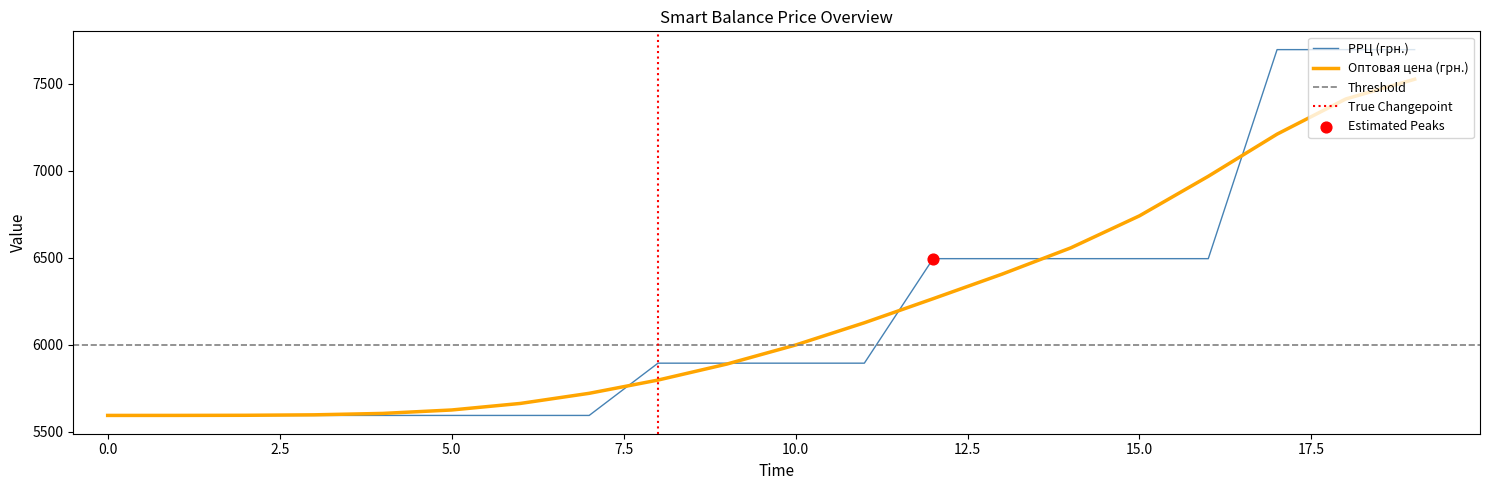

What is the change in value from 9 to 12?

+600